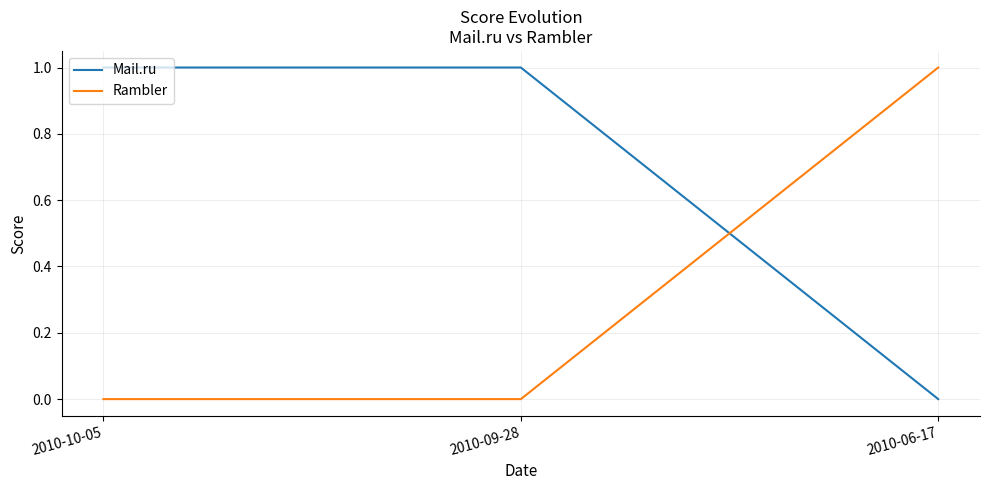

What position from the right is 2010-10-05?

3